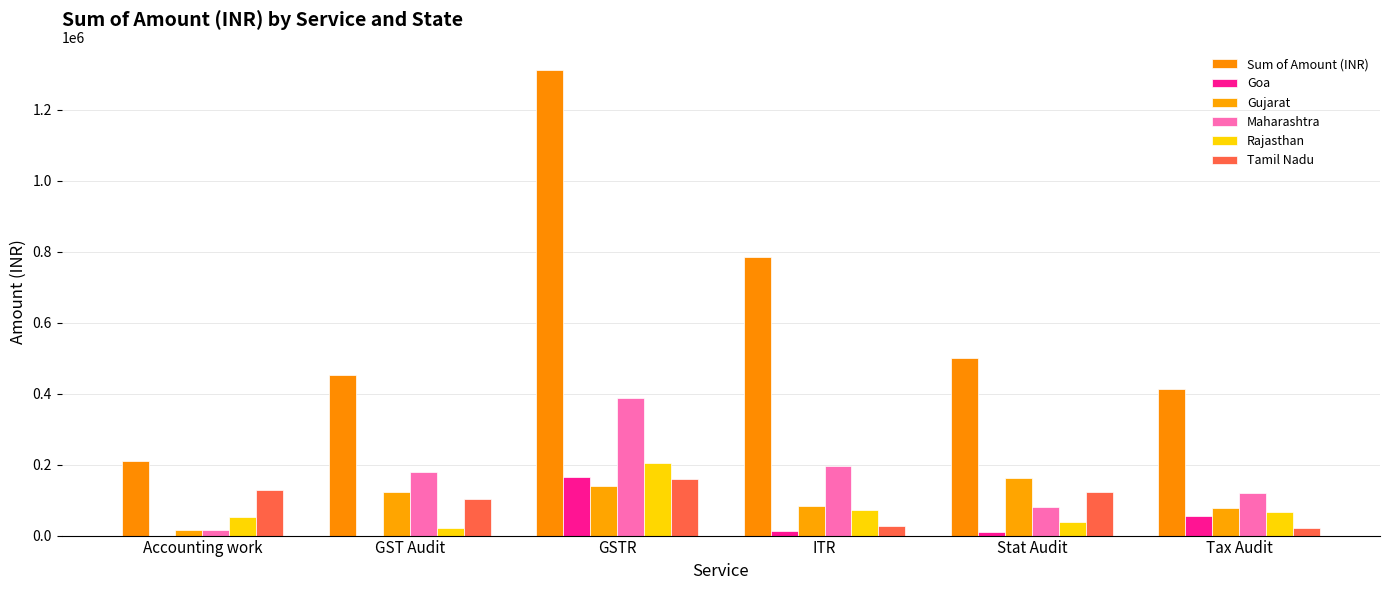

What are all the series names shown in the legend?

Sum of Amount (INR), Goa, Gujarat, Maharashtra, Rajasthan, Tamil Nadu